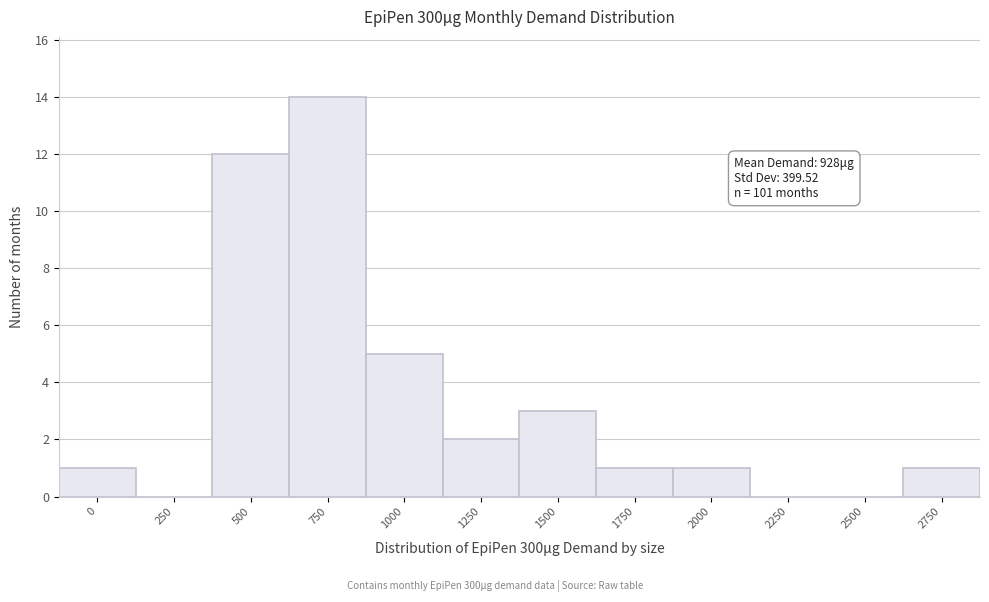

Reading left to right, list all the values displayed in this chart.

0=1	250=0	500=12	750=14	1000=5	1250=2	1500=3	1750=1	2000=1	2250=0	2500=0	2750=1